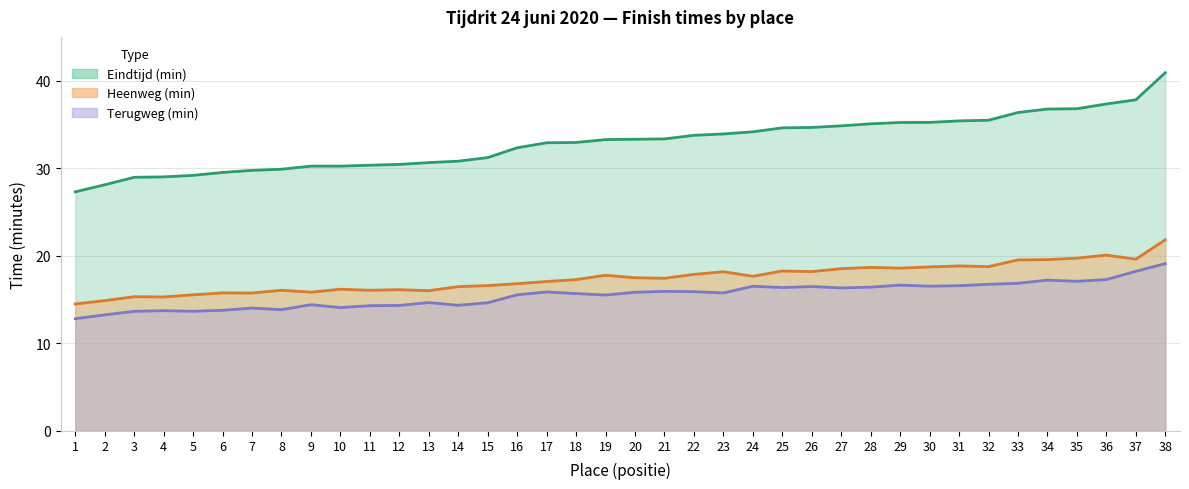

At which category does Heenweg (min) reach its first local peak?

3